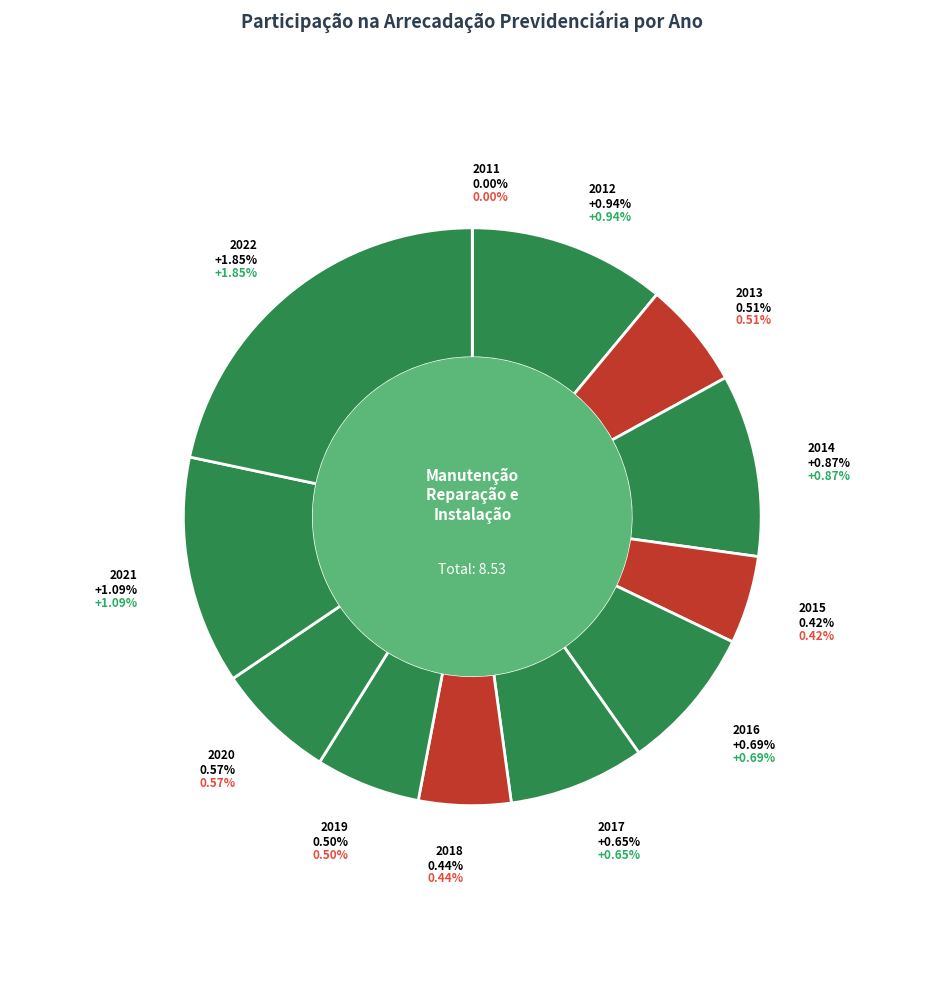

To the nearest percent, what is the difference between the 2013 and 2011 slice percentages?

6%